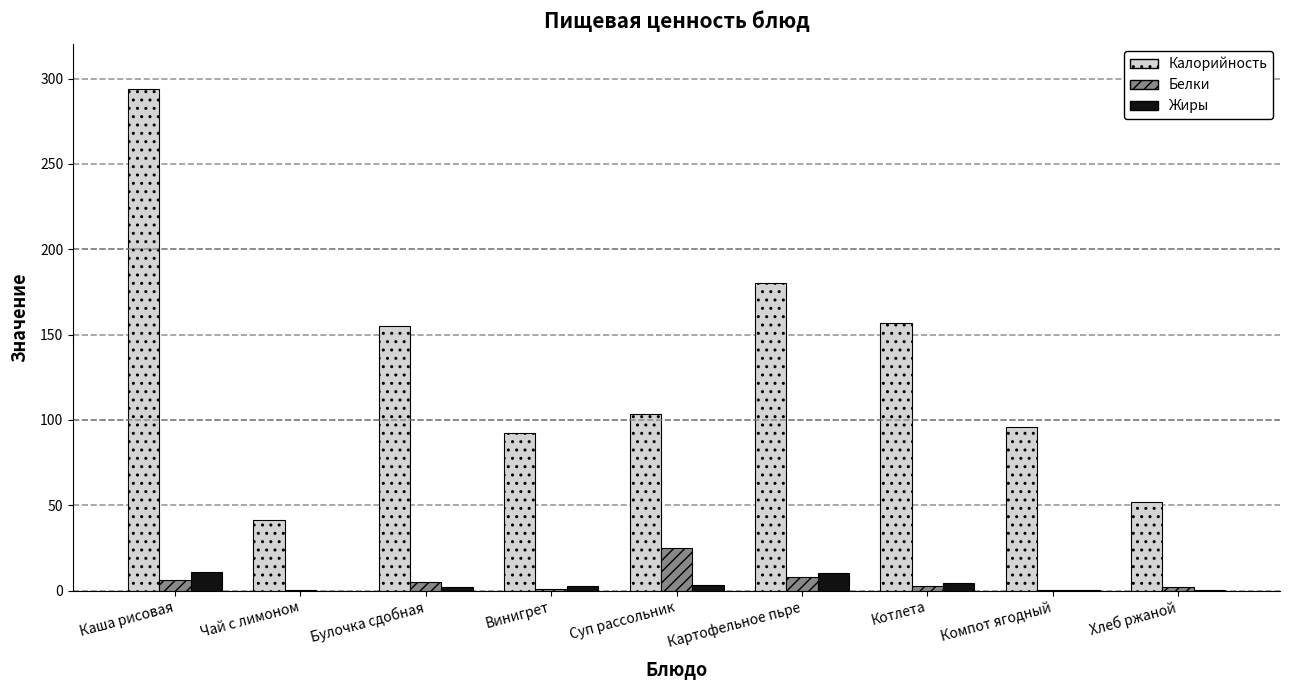

Which series has the largest total across all categories?

Калорийность